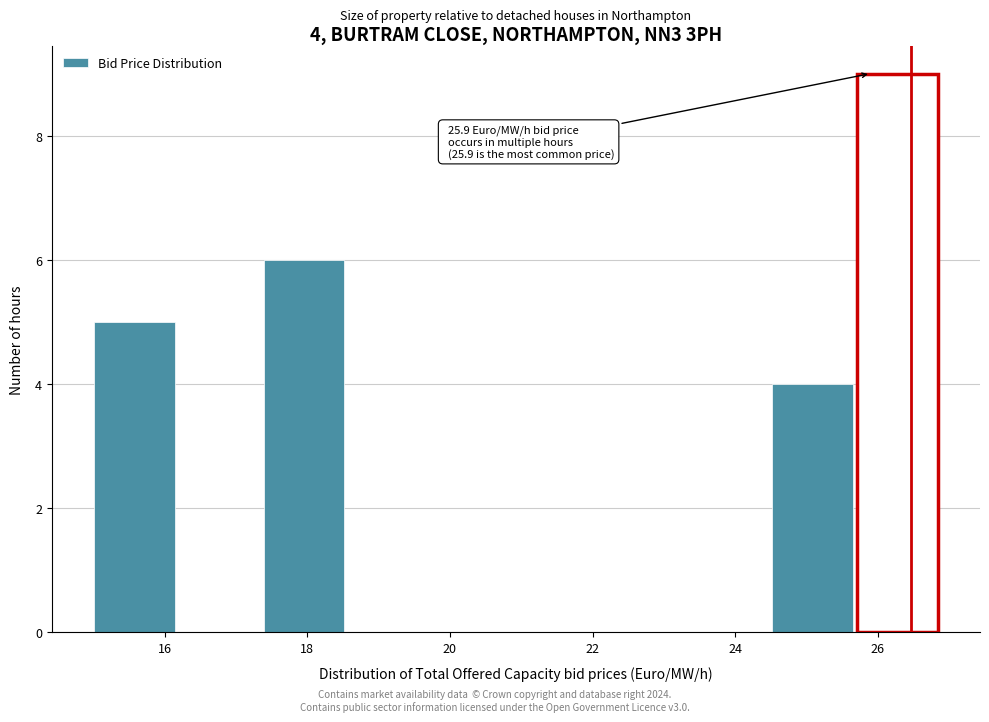

Over which range of the x-axis is the bar tallest?

25.8 to 27.0